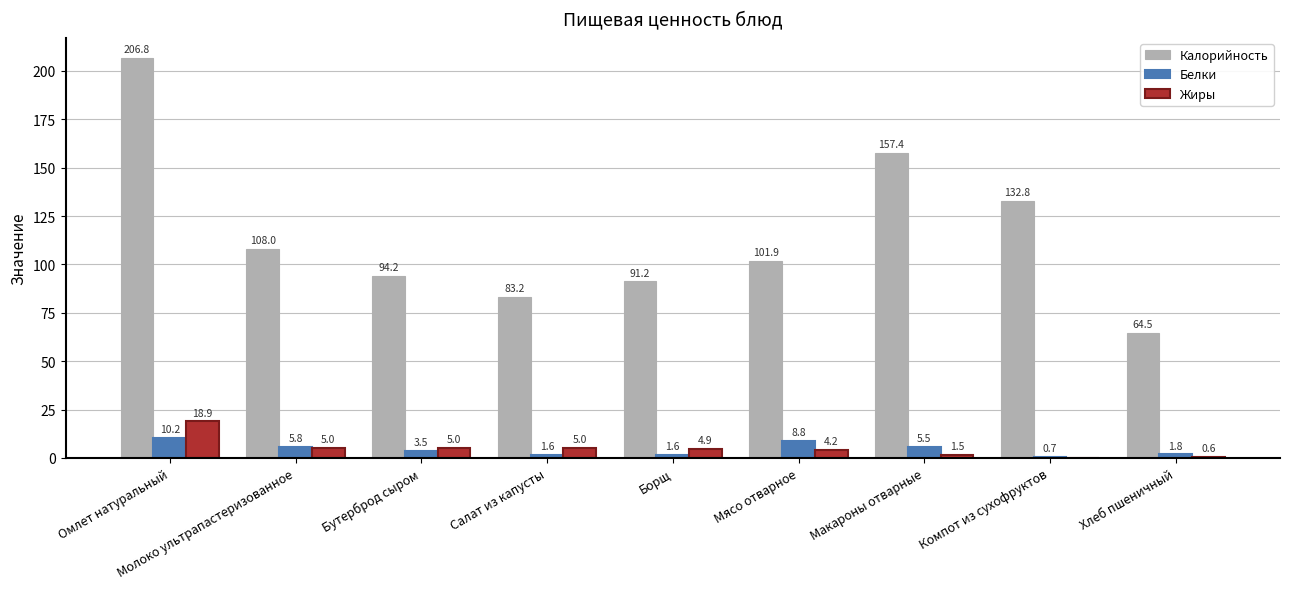

At which label is Белки closest to 5?

Макароны отварные